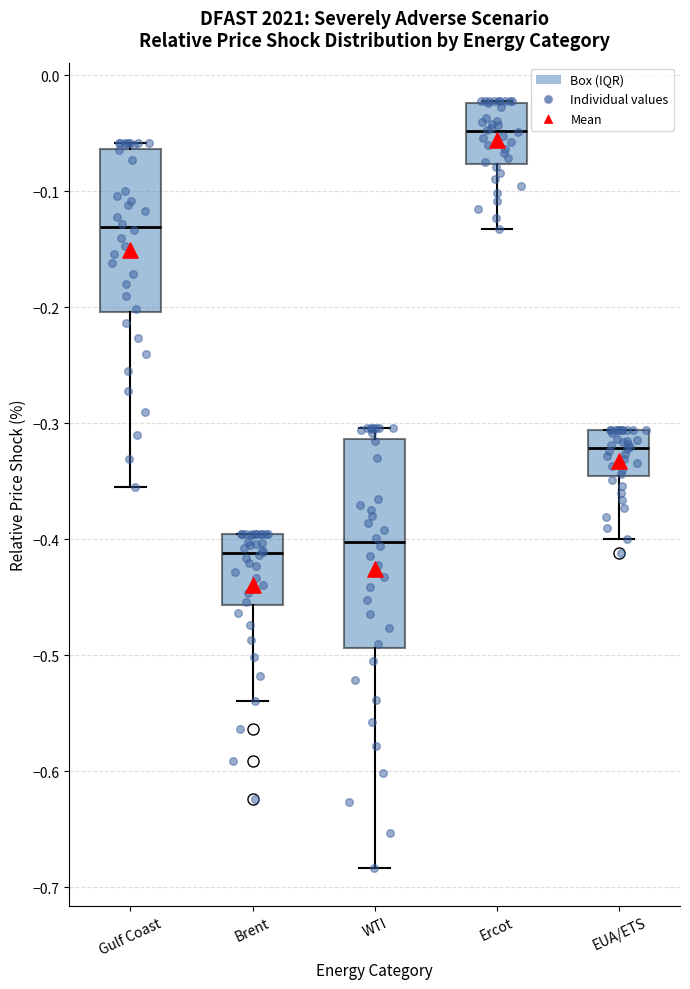

Reading left to right, transcribe this box plot: for each box, give where its median line is, the range the box spans, and where its two whiskers end, as read against the y-axis. The values are not printed on the chart, so give them approximately, as read against the axis.

Gulf Coast: median -0.13, box -0.20 to -0.06, whiskers -0.35 to -0.06 (just above the box's upper edge)
Brent: median -0.41, box -0.46 to -0.39, whiskers -0.54 to -0.39
WTI: median -0.40, box -0.49 to -0.31, whiskers -0.68 to -0.30
Ercot: median -0.05, box -0.08 to -0.02, whiskers -0.13 to -0.02
EUA/ETS: median -0.32, box -0.35 to -0.31, whiskers -0.40 to -0.31